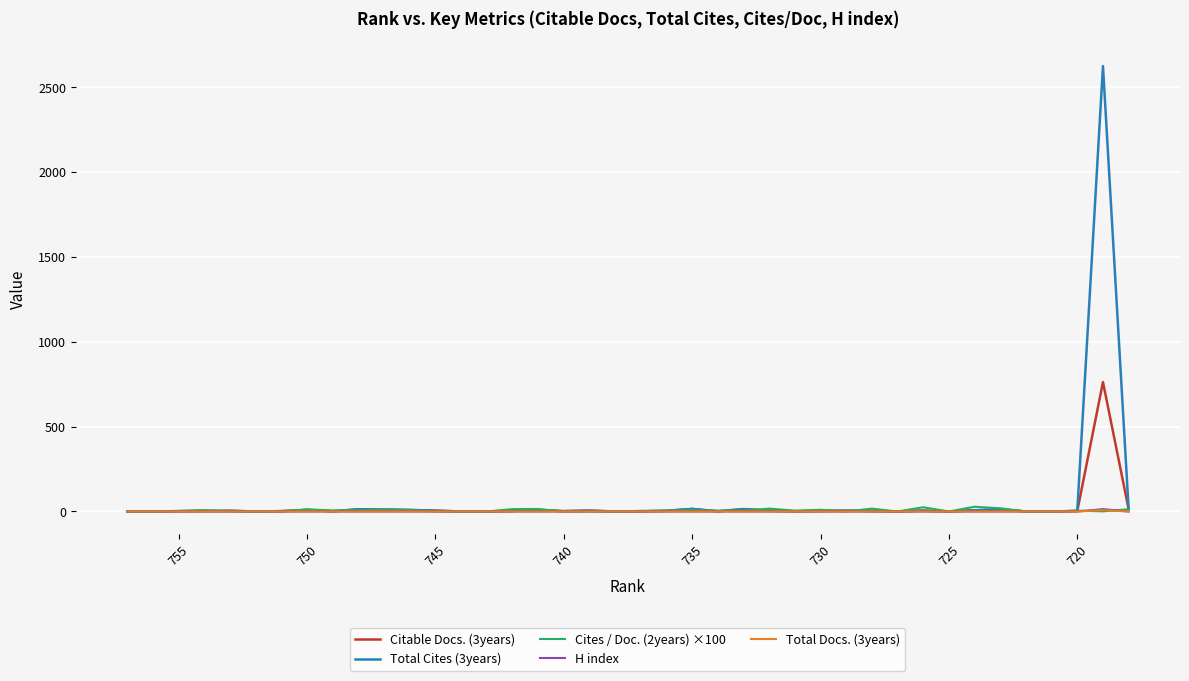

How many intersections are there between Citable Docs. (3years) and Cites / Doc. (2years) ×100?

10